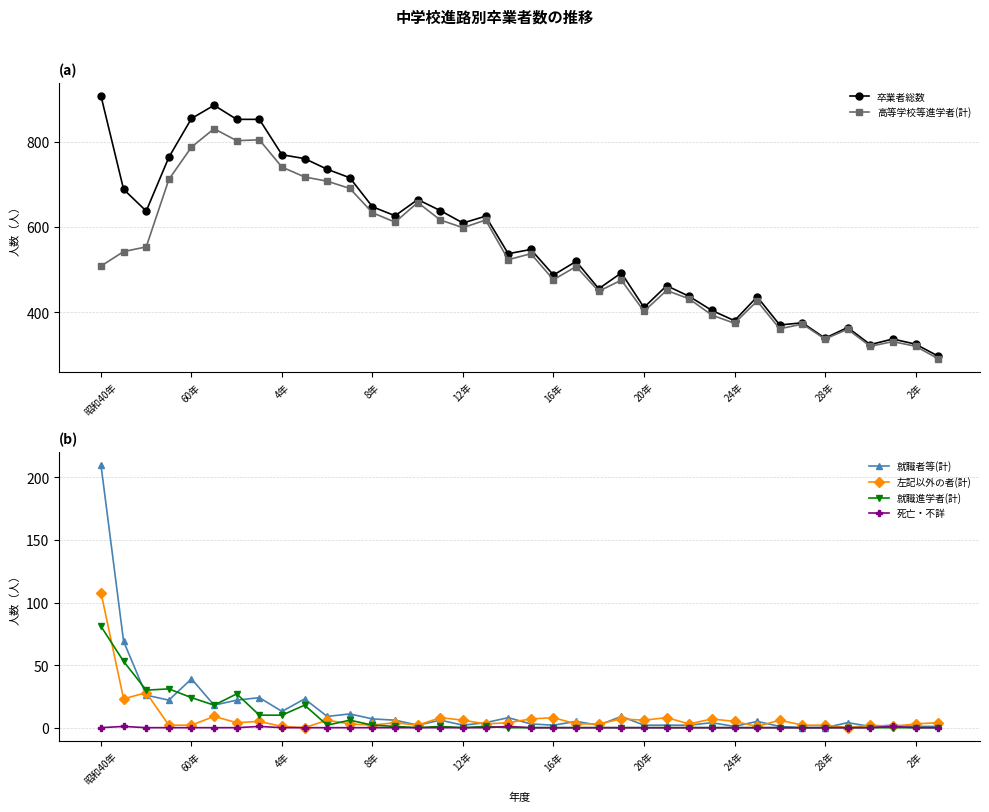

Which series has the largest total across all categories?

卒業者総数